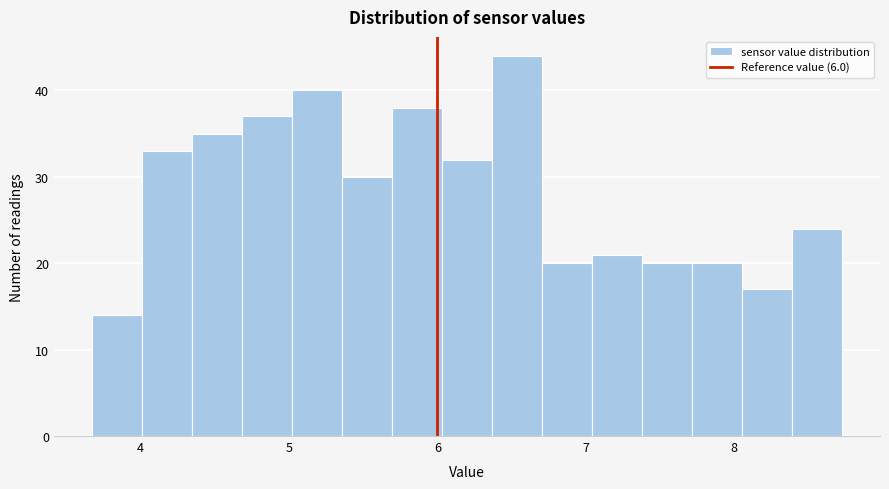

Read against the x-axis, roughly where is the centre of the tallest bar?

6.5